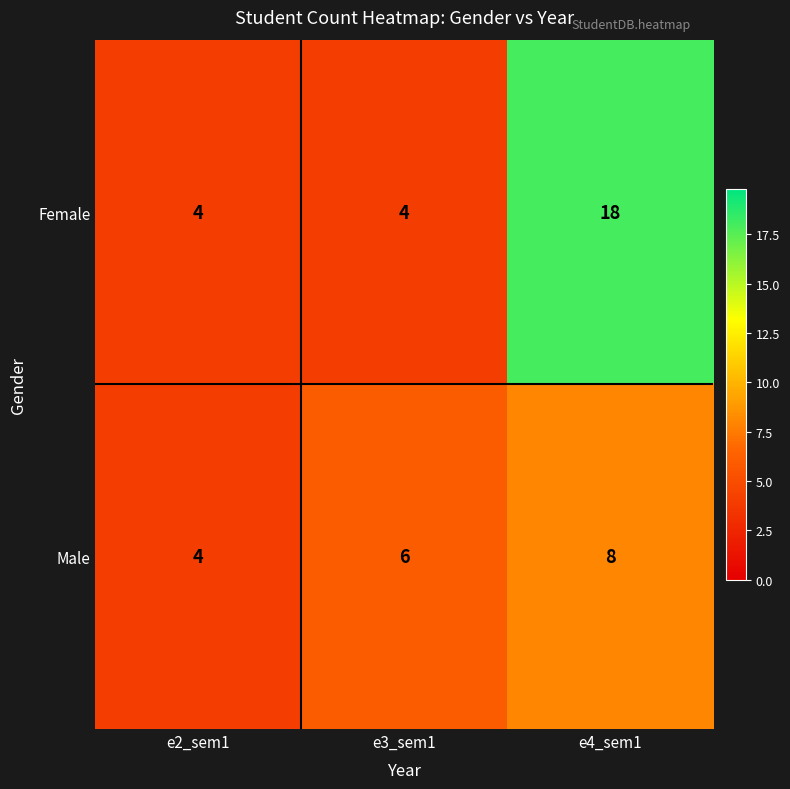

How many data points in Male are less than 6?

1